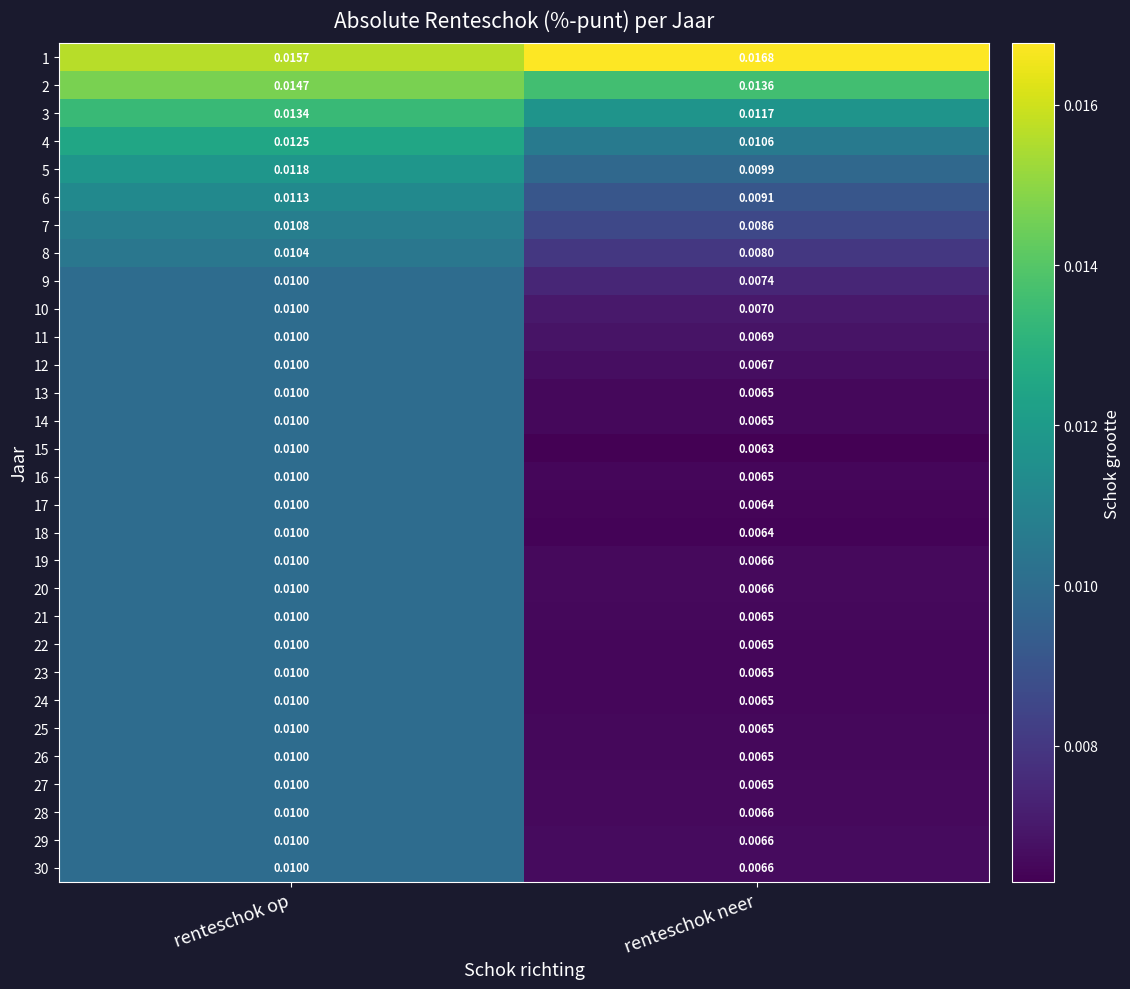

Which category has the lowest value in the 7 series?

renteschok neer